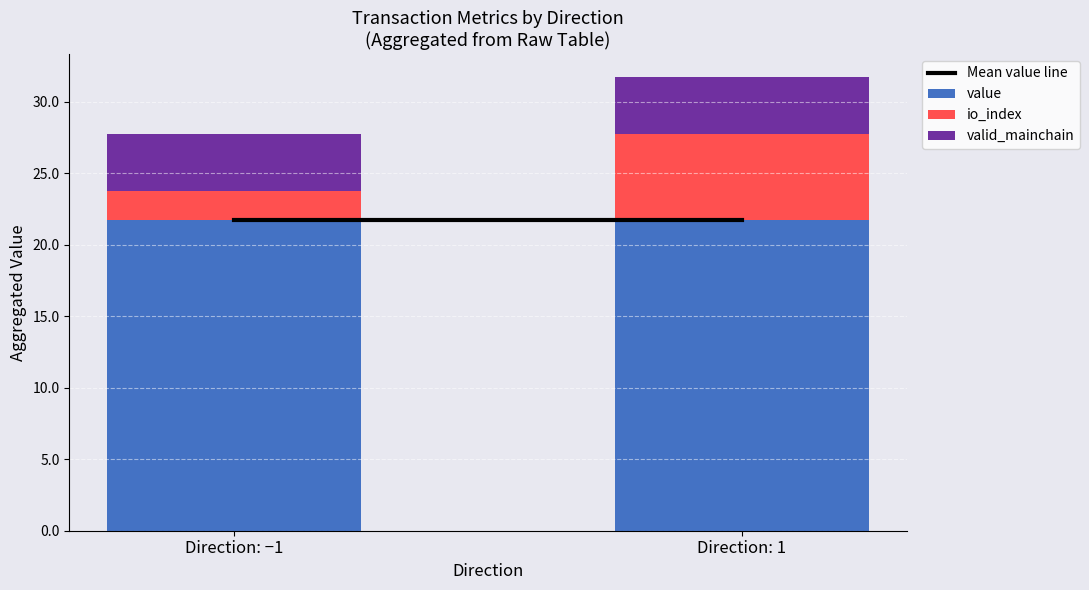

What is the total value across all series at Direction: 1?

31.8